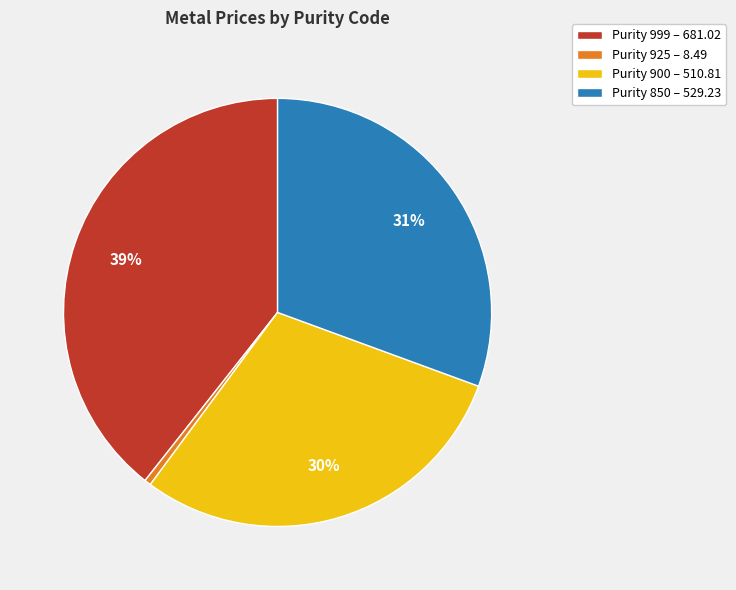

True or false: Purity 900 – 510.81 accounts for 30% of the total.

True